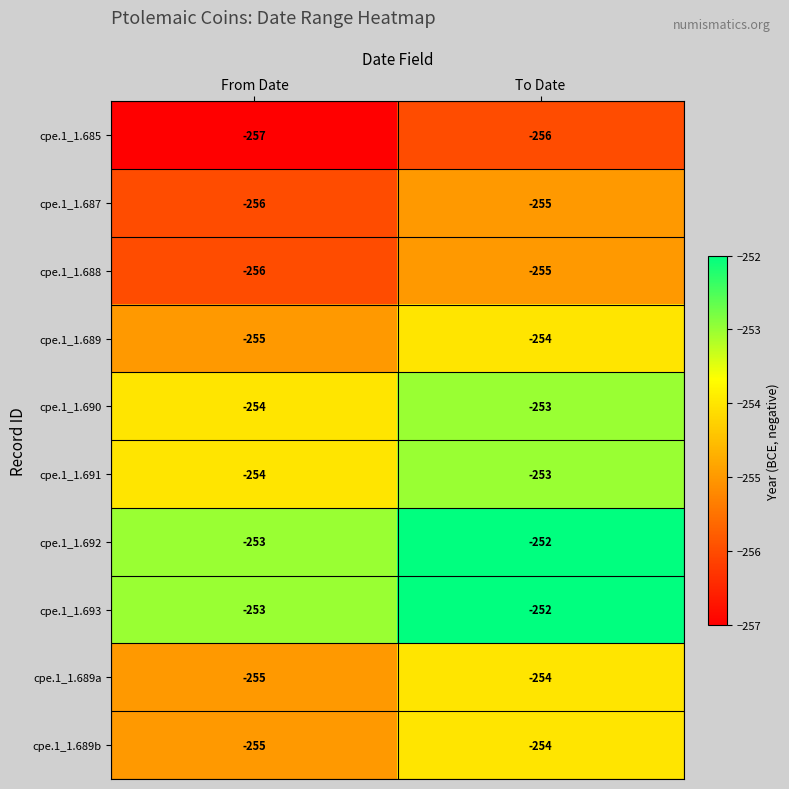

What is the sum of the cpe.1_1.687 values at To Date and From Date?

-511